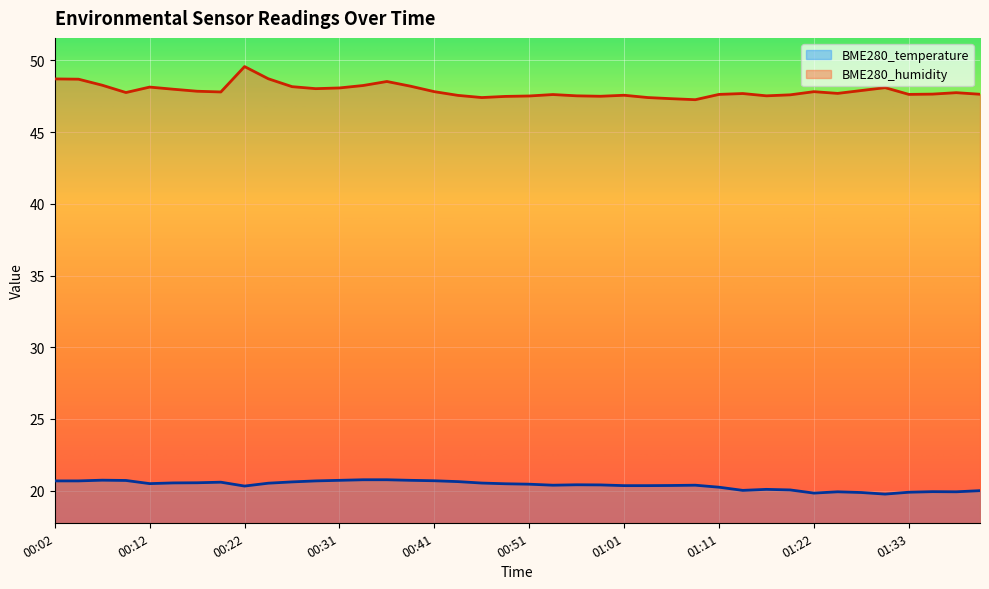

What is the maximum value for BME280_humidity?

49.6